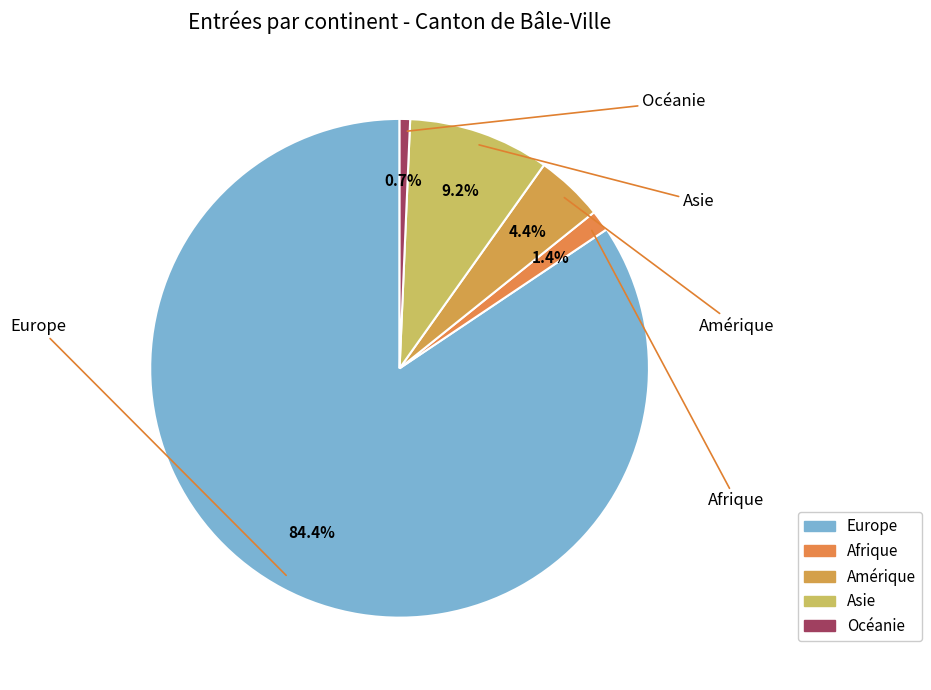

True or false: Afrique accounts for 1% of the total.

True